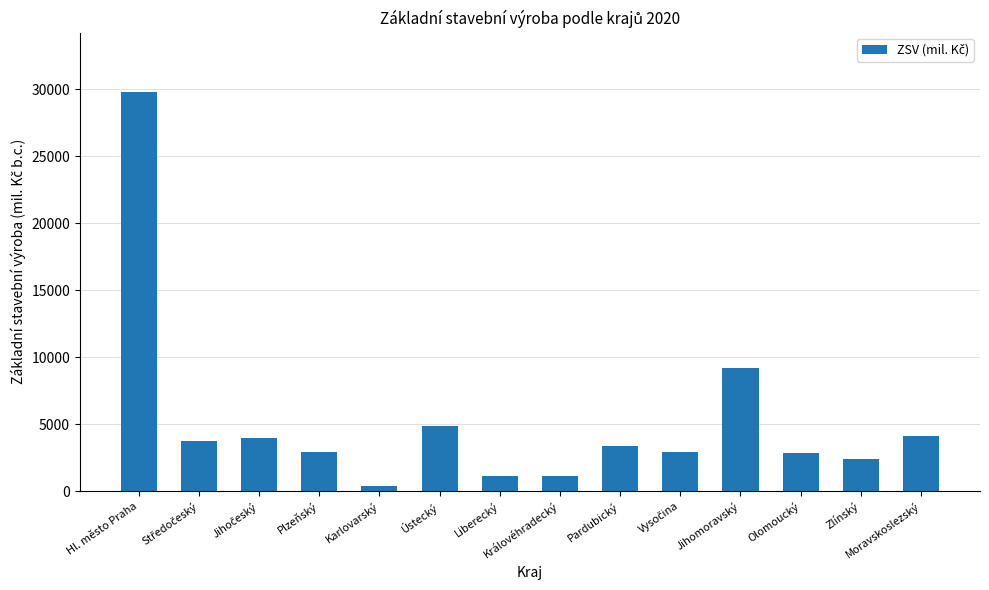

At which label does the data first exceed 3388?

Hl. město Praha